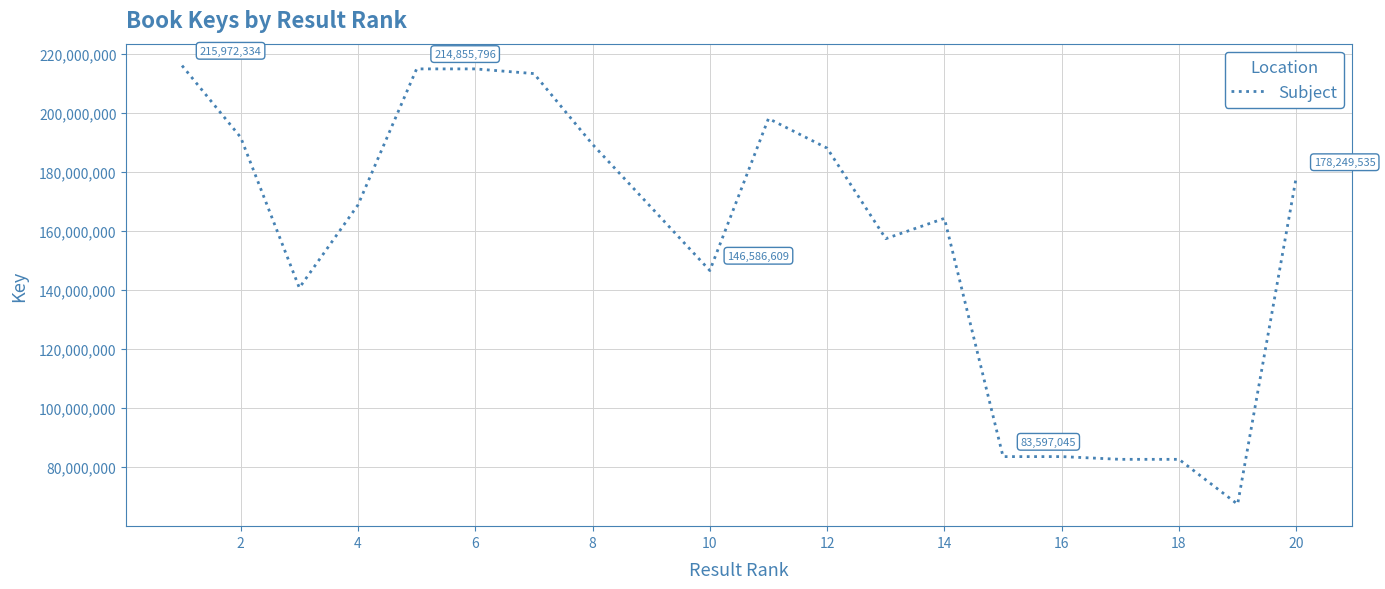

What is the maximum value shown in the chart?

215972334